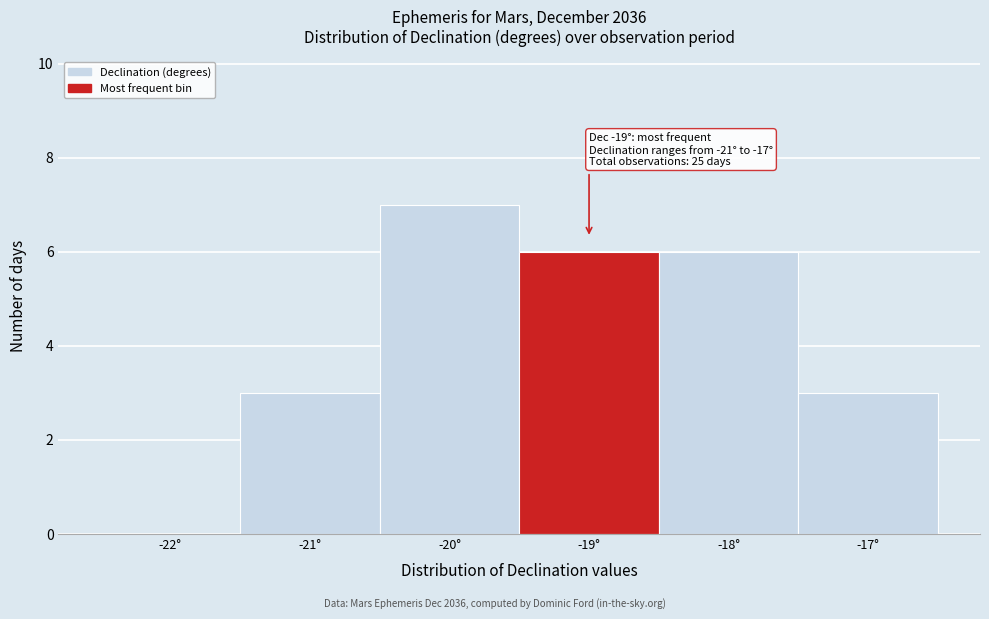

Reading left to right, transcribe all the data shown in this chart.

-22°=0	-21°=3	-20°=7	-19°=6	-18°=6	-17°=3